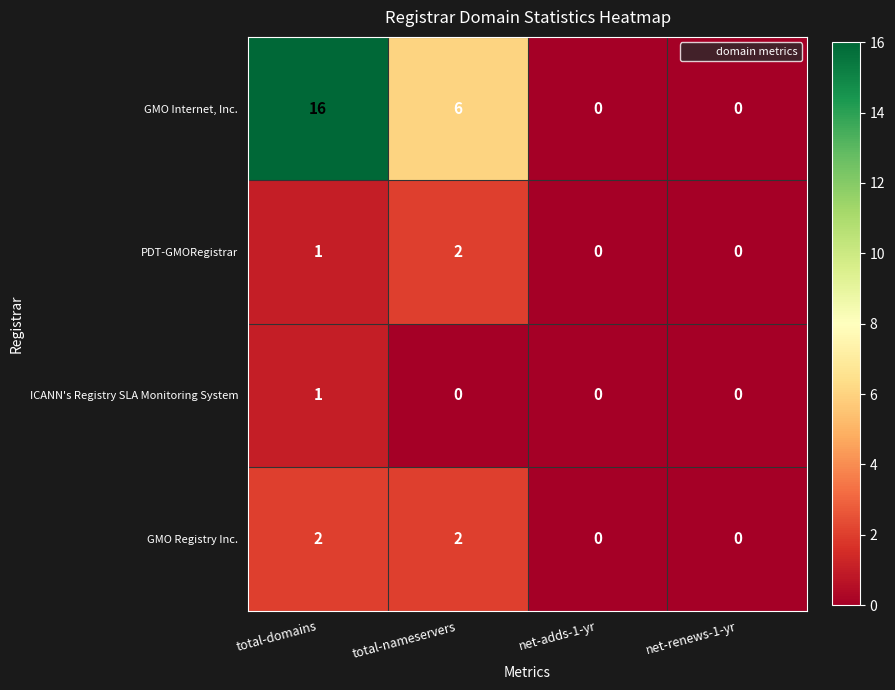

Which series has the widest spread of values?

GMO Internet, Inc.